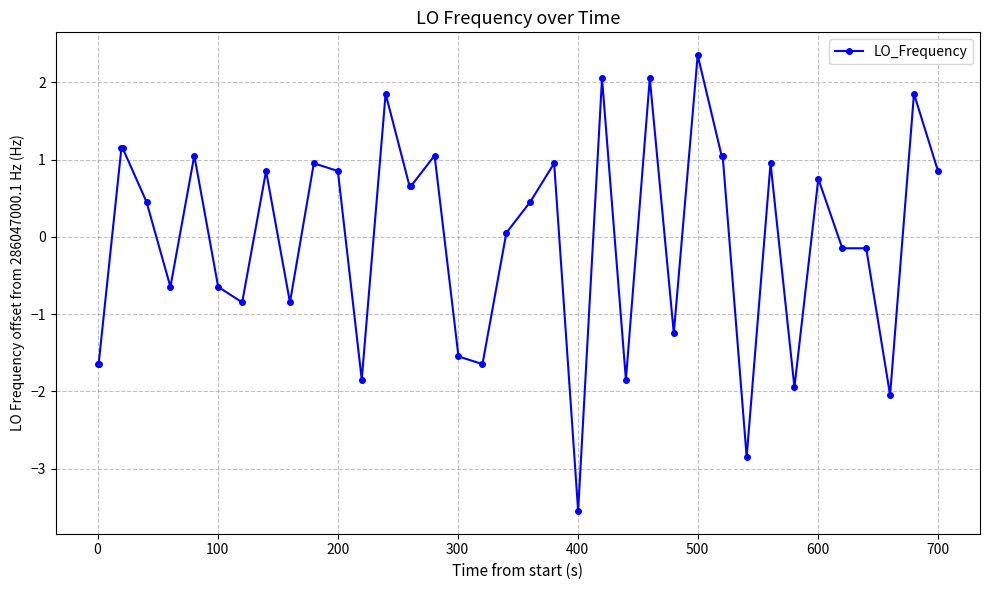

True or false: there are more than 0 points higher than both neighbors.

True